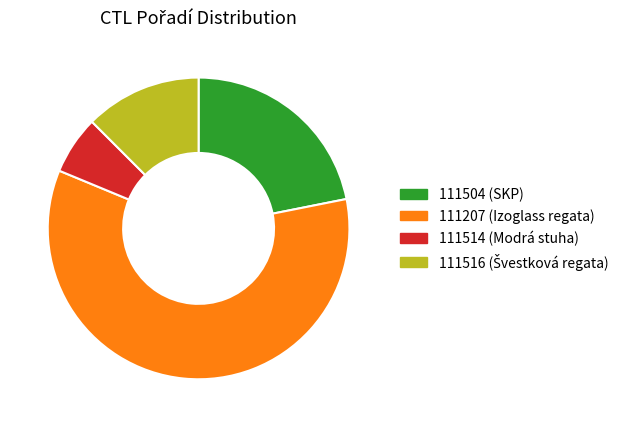

How many slices are in this pie chart?

4